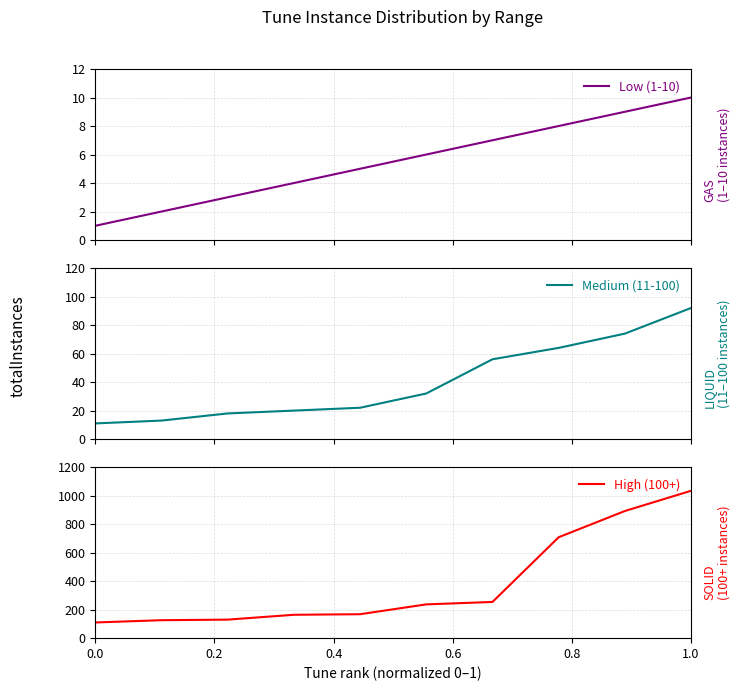

How many series are shown in this chart?

3